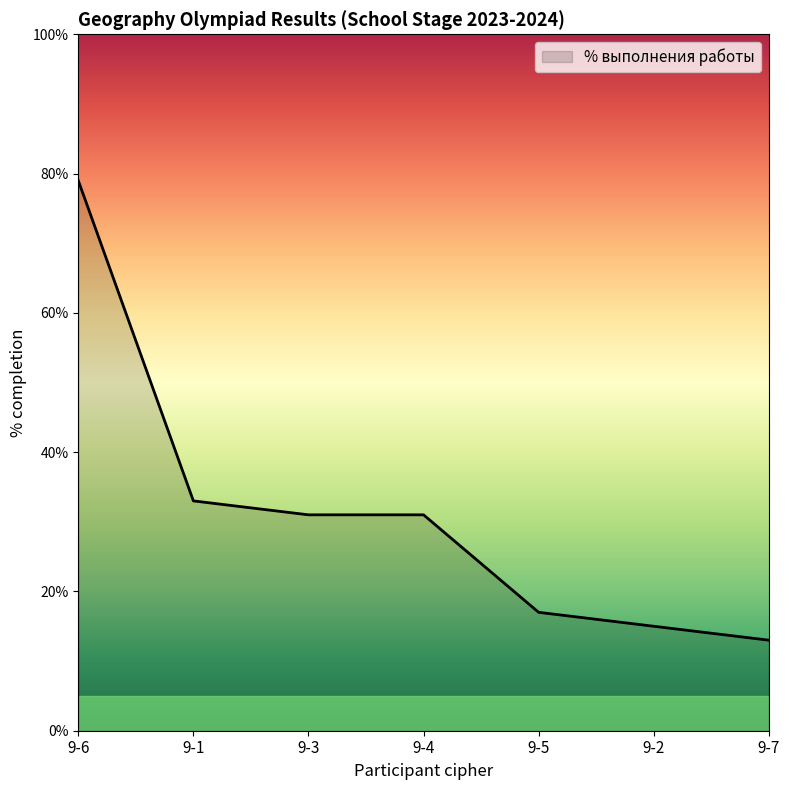

How many values are below 31?

3